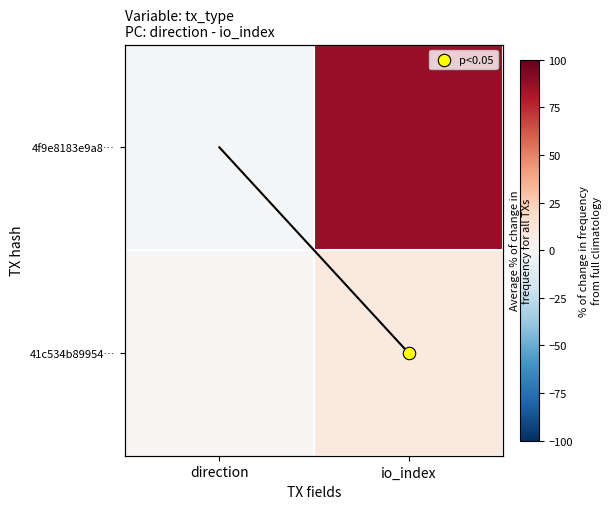

Count the number of data series in this chart.

2